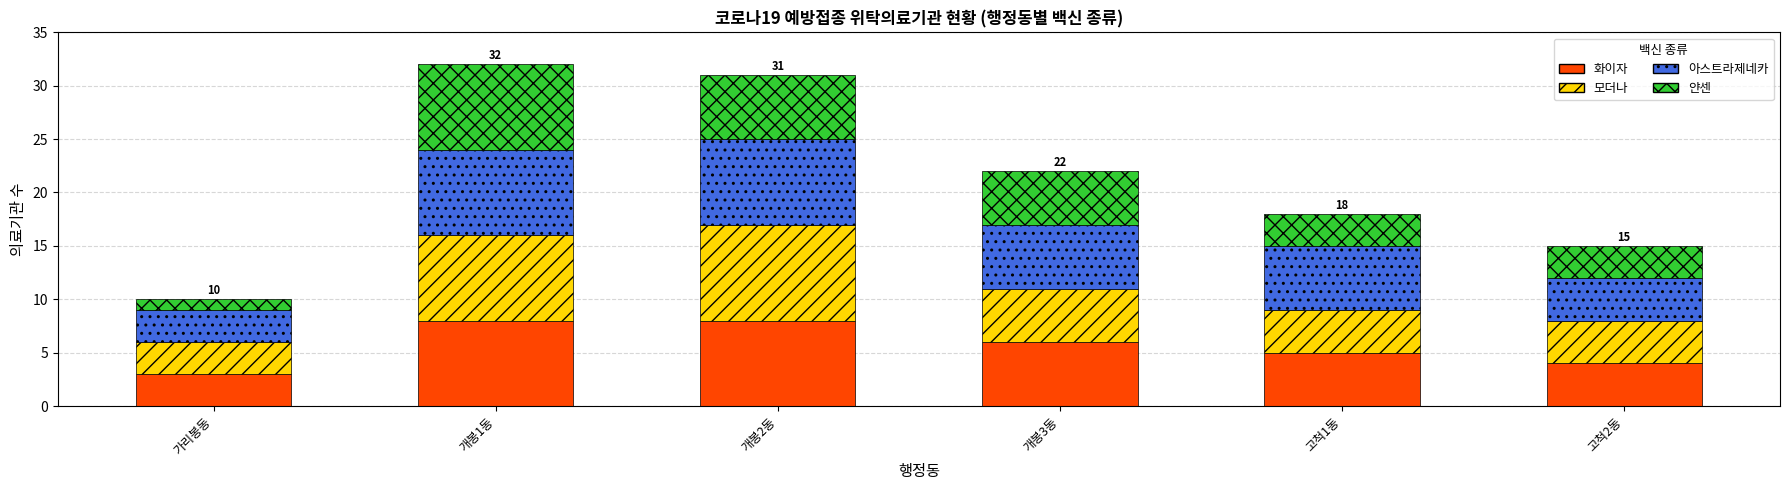

True or false: 화이자 has a value of 8 at 개봉2동.

True